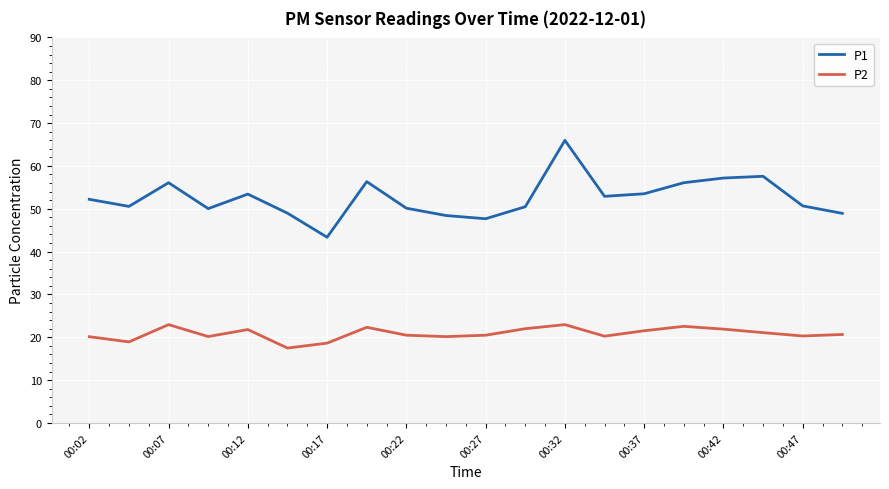

True or false: P1 and P2 intersect in this chart.

False